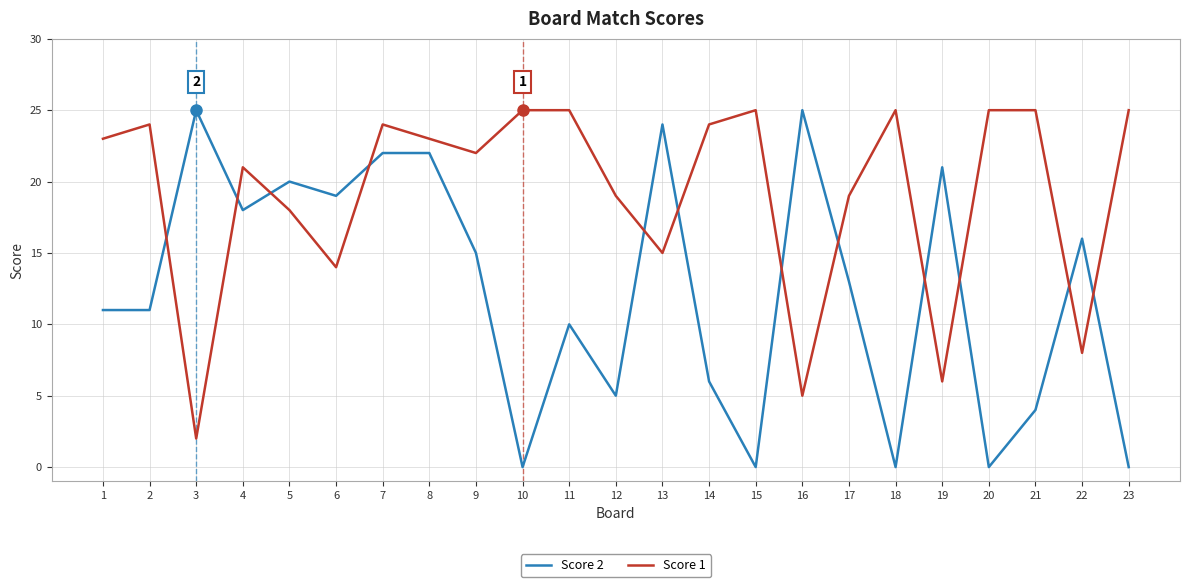

Does the chart display data point markers on the line(s)?

No